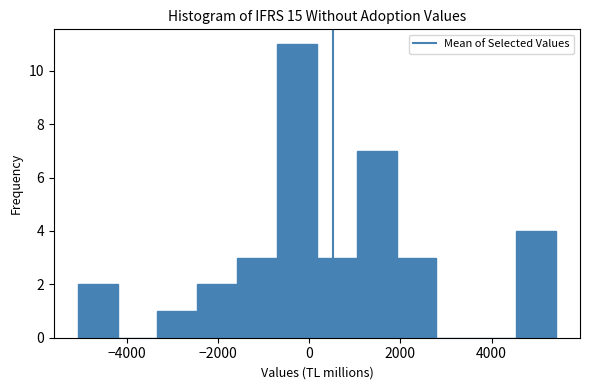

Over which range of the x-axis is the bar tallest?

-800 to 200